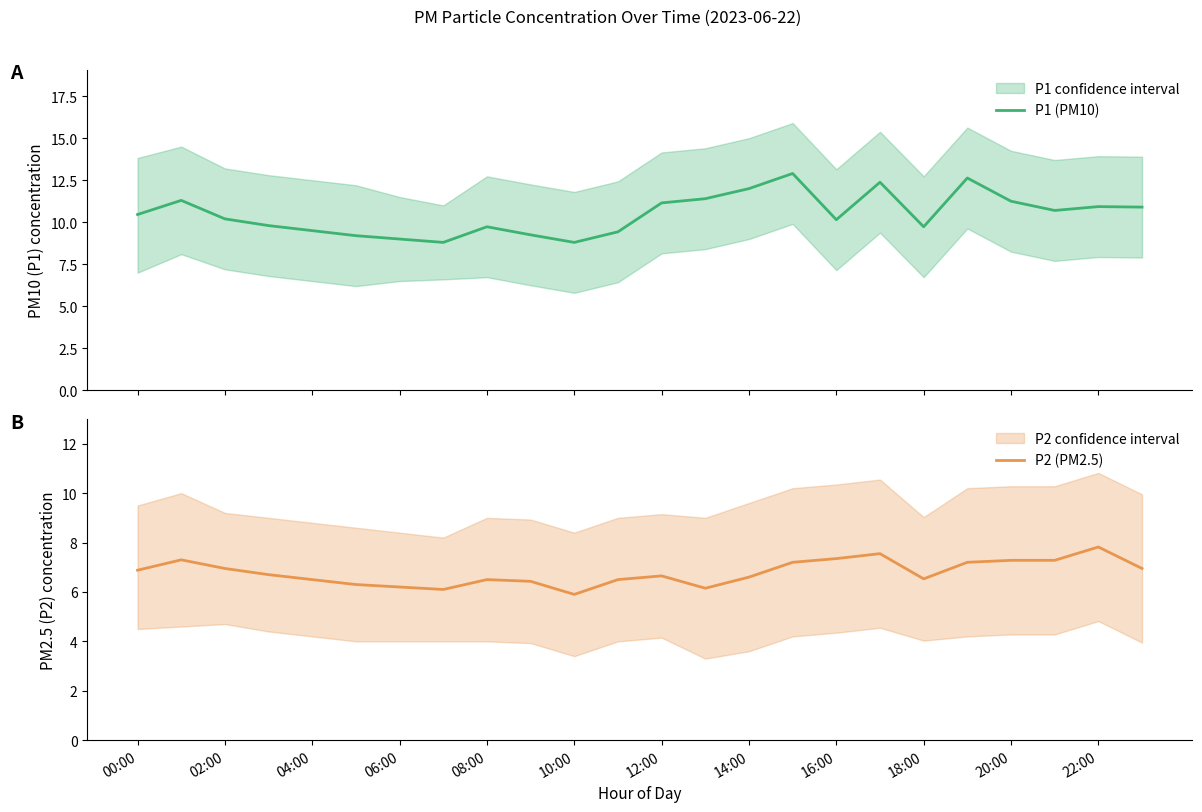

What is the maximum value for P1 (PM10)?

12.9